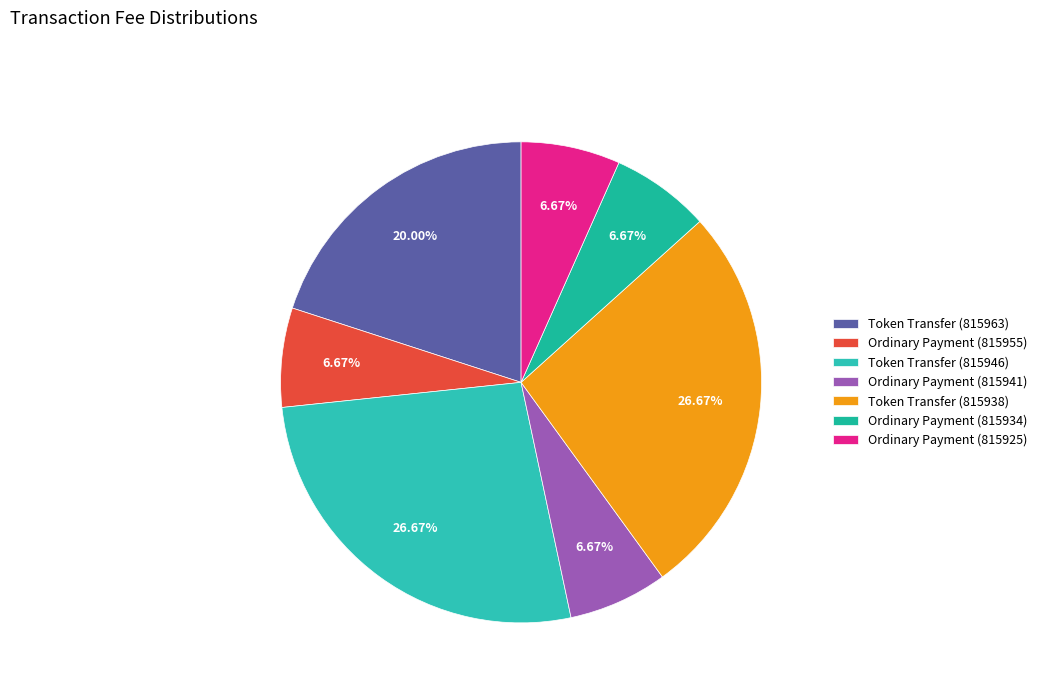

Is there a majority slice in this chart?

No